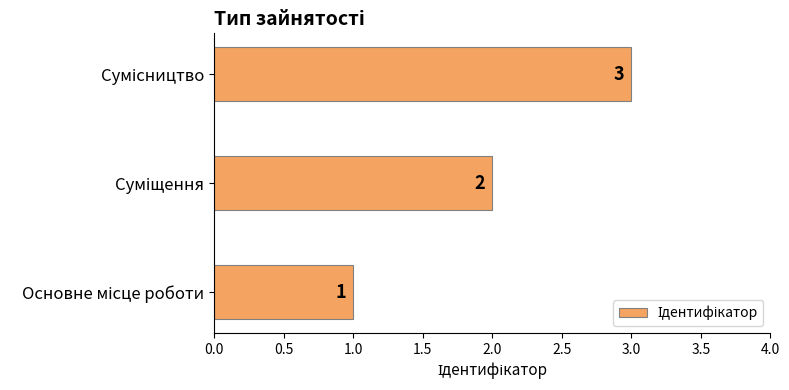

Count the number of data series in this chart.

1